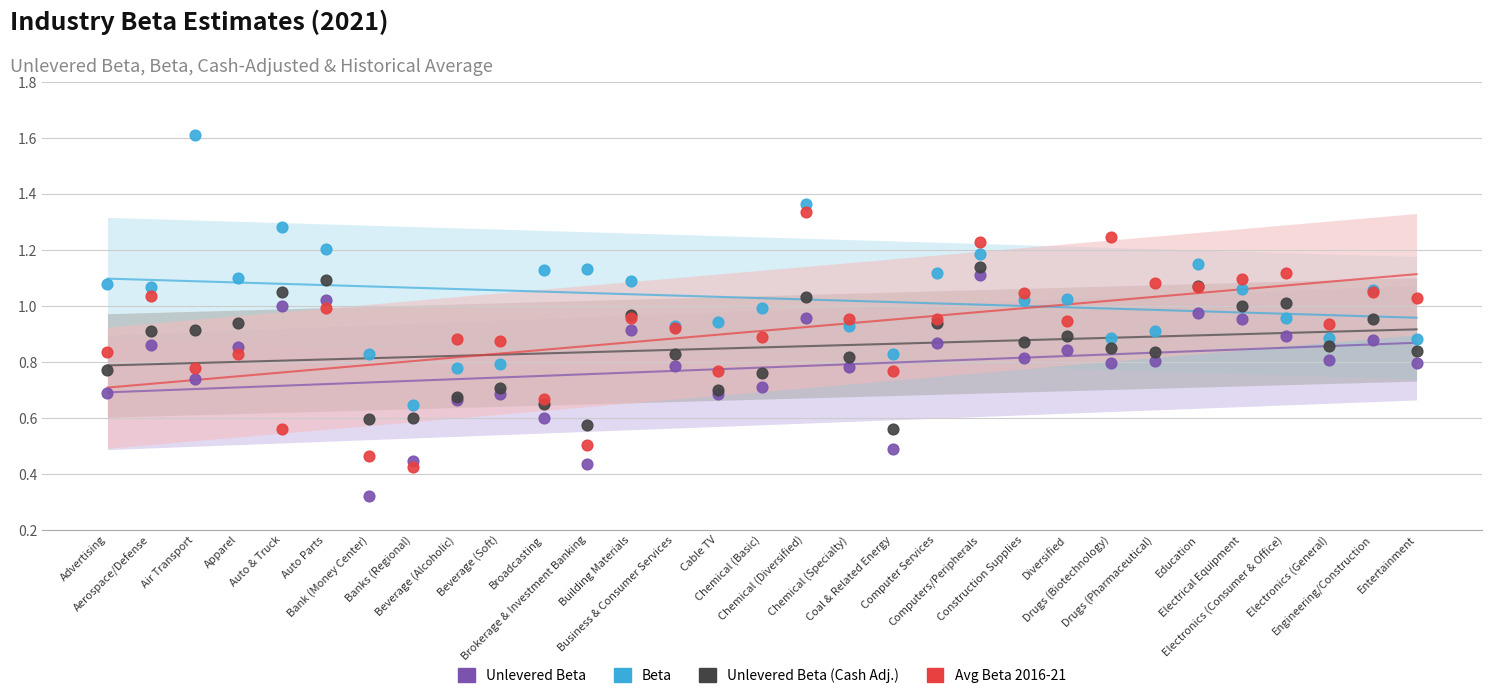

What are all the series names shown in the legend?

Unlevered Beta, Beta, Unlevered Beta (Cash Adj.), Avg Beta 2016-21